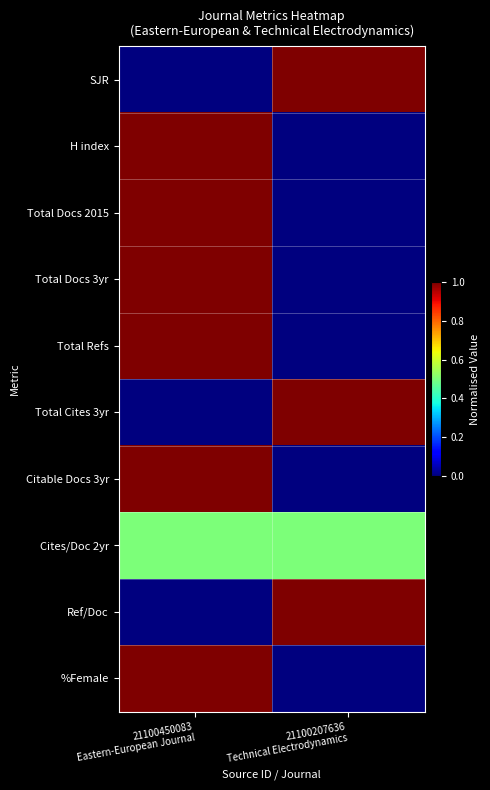

Reading right to left, what are all the values shown in this chart?

SJR: 21100207636
Technical Electrodynamics=1.0	21100450083
Eastern-European Journal=0.0
H index: 21100207636
Technical Electrodynamics=0.0	21100450083
Eastern-European Journal=1.0
Total Docs 2015: 21100207636
Technical Electrodynamics=0.0	21100450083
Eastern-European Journal=1.0
Total Docs 3yr: 21100207636
Technical Electrodynamics=0.0	21100450083
Eastern-European Journal=1.0
Total Refs: 21100207636
Technical Electrodynamics=0.0	21100450083
Eastern-European Journal=1.0
Total Cites 3yr: 21100207636
Technical Electrodynamics=1.0	21100450083
Eastern-European Journal=0.0
Citable Docs 3yr: 21100207636
Technical Electrodynamics=0.0	21100450083
Eastern-European Journal=1.0
Cites/Doc 2yr: 21100207636
Technical Electrodynamics=0.5	21100450083
Eastern-European Journal=0.5
Ref/Doc: 21100207636
Technical Electrodynamics=1.0	21100450083
Eastern-European Journal=0.0
%Female: 21100207636
Technical Electrodynamics=0.0	21100450083
Eastern-European Journal=1.0